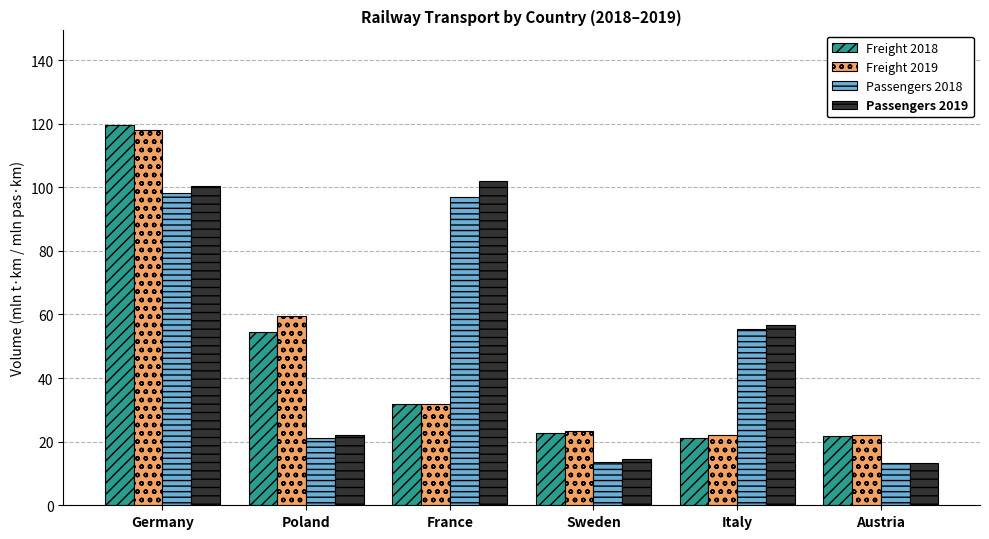

At which category is the sum across all series the highest?

Germany